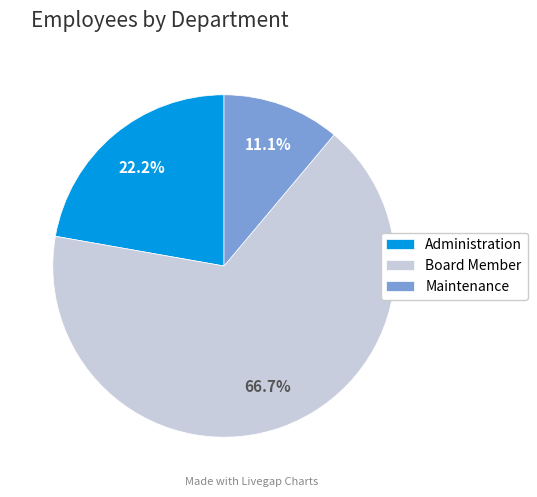

Does any single category account for the majority?

Yes